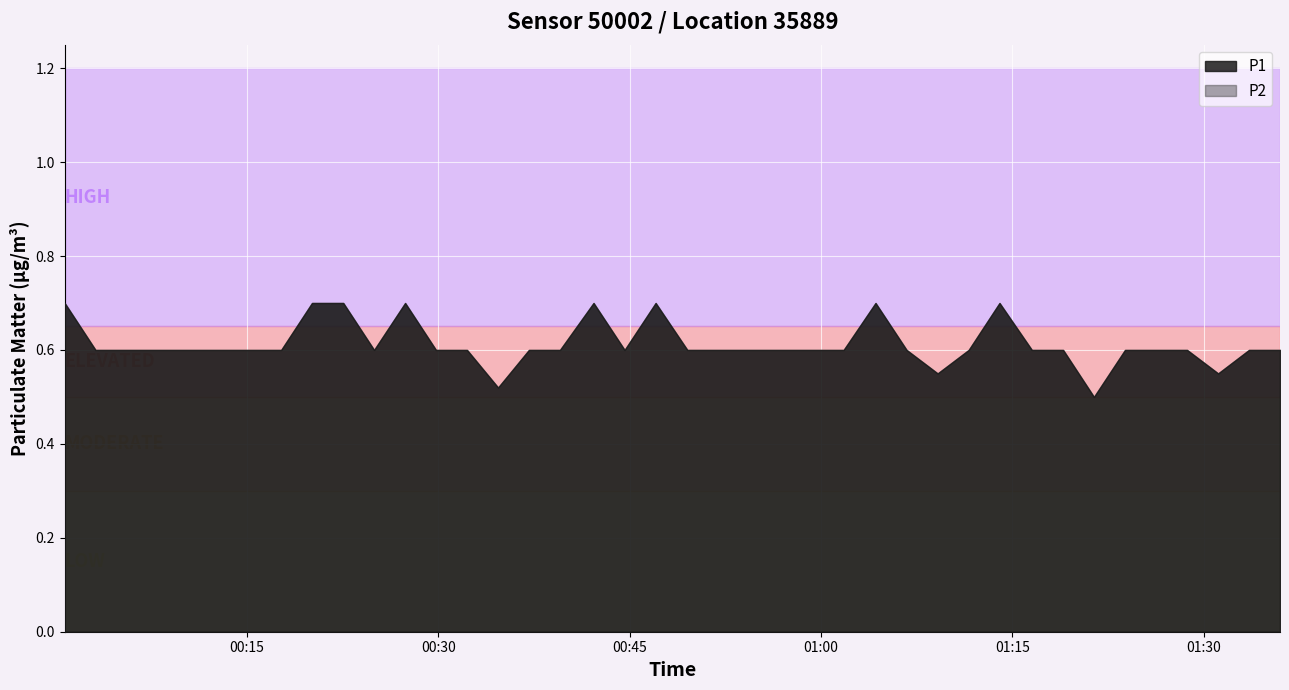

True or false: P2 has a value of 1.1 at 24.

False